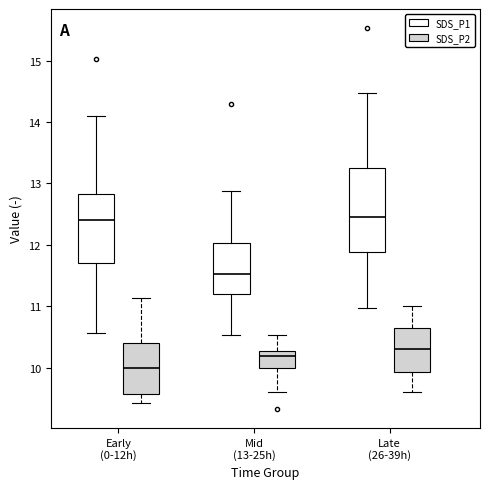

Which box has the lowest median line?

Early (0-12h) (SDS_P2)